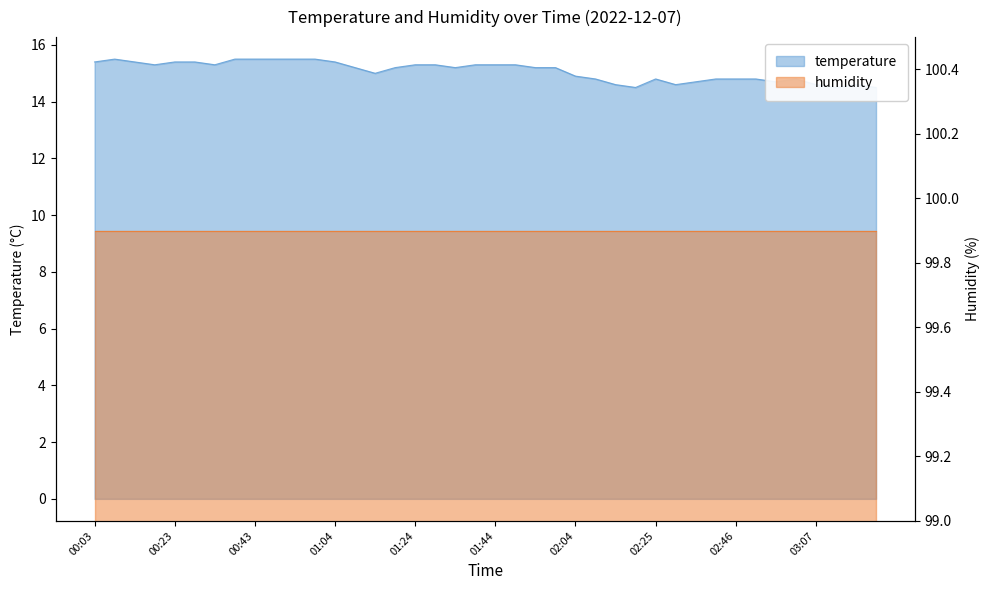

Rank the categories by value from lowest to highest.

02:20, 03:12, 03:22, 02:15, 02:31, 03:07, 03:17, 02:36, 02:56, 02:10, 02:25, 02:41, 02:46, 02:51, 03:02, 02:04, 01:14, 01:09, 01:19, 01:34, 01:54, 01:59, 00:18, 00:33, 01:24, 01:29, 01:39, 01:44, 01:49, 00:03, 00:13, 00:23, 00:28, 01:04, 00:08, 00:38, 00:43, 00:48, 00:53, 00:58